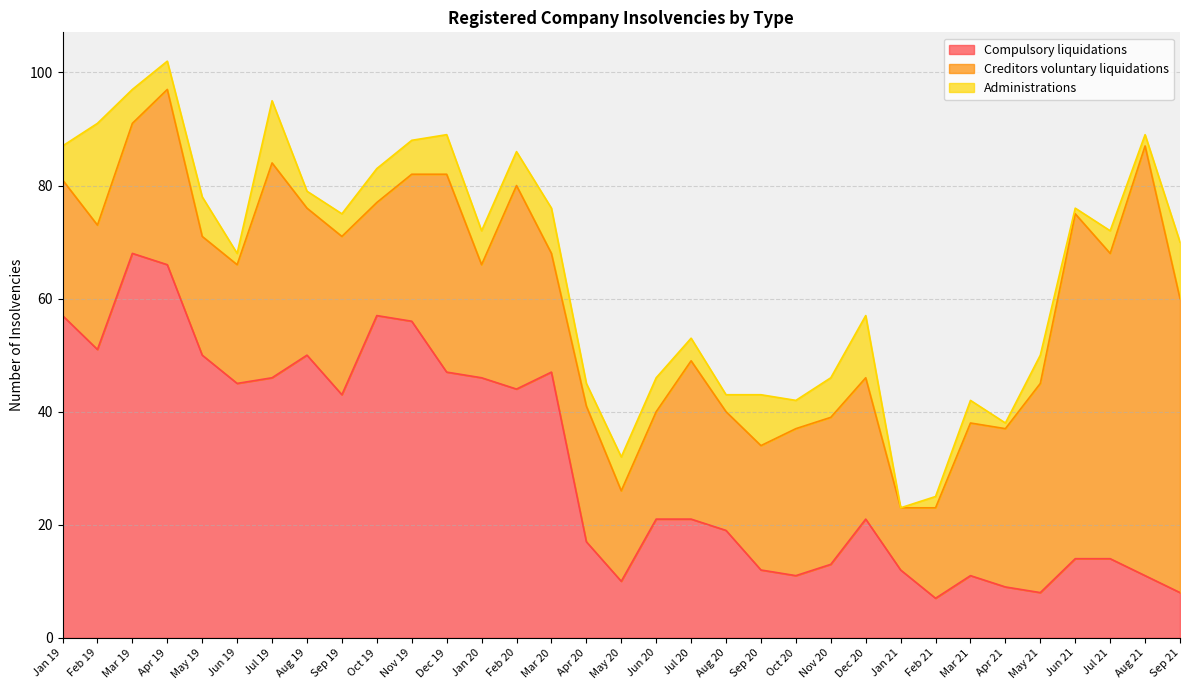

Reading left to right, extract all data points from this chart.

Compulsory liquidations: Jan 19=57	Feb 19=51	Mar 19=68	Apr 19=66	May 19=50	Jun 19=45	Jul 19=46	Aug 19=50	Sep 19=43	Oct 19=57	Nov 19=56	Dec 19=47	Jan 20=46	Feb 20=44	Mar 20=47	Apr 20=17	May 20=10	Jun 20=21	Jul 20=21	Aug 20=19	Sep 20=12	Oct 20=11	Nov 20=13	Dec 20=21	Jan 21=12	Feb 21=7	Mar 21=11	Apr 21=9	May 21=8	Jun 21=14	Jul 21=14	Aug 21=11	Sep 21=8
Creditors voluntary liquidations: Jan 19=24	Feb 19=22	Mar 19=23	Apr 19=31	May 19=21	Jun 19=21	Jul 19=38	Aug 19=26	Sep 19=28	Oct 19=20	Nov 19=26	Dec 19=35	Jan 20=20	Feb 20=36	Mar 20=21	Apr 20=24	May 20=16	Jun 20=19	Jul 20=28	Aug 20=21	Sep 20=22	Oct 20=26	Nov 20=26	Dec 20=25	Jan 21=11	Feb 21=16	Mar 21=27	Apr 21=28	May 21=37	Jun 21=61	Jul 21=54	Aug 21=76	Sep 21=52
Administrations: Jan 19=6	Feb 19=18	Mar 19=6	Apr 19=5	May 19=7	Jun 19=2	Jul 19=11	Aug 19=3	Sep 19=4	Oct 19=6	Nov 19=6	Dec 19=7	Jan 20=6	Feb 20=6	Mar 20=8	Apr 20=4	May 20=6	Jun 20=6	Jul 20=4	Aug 20=3	Sep 20=9	Oct 20=5	Nov 20=7	Dec 20=11	Jan 21=0	Feb 21=2	Mar 21=4	Apr 21=1	May 21=5	Jun 21=1	Jul 21=4	Aug 21=2	Sep 21=10